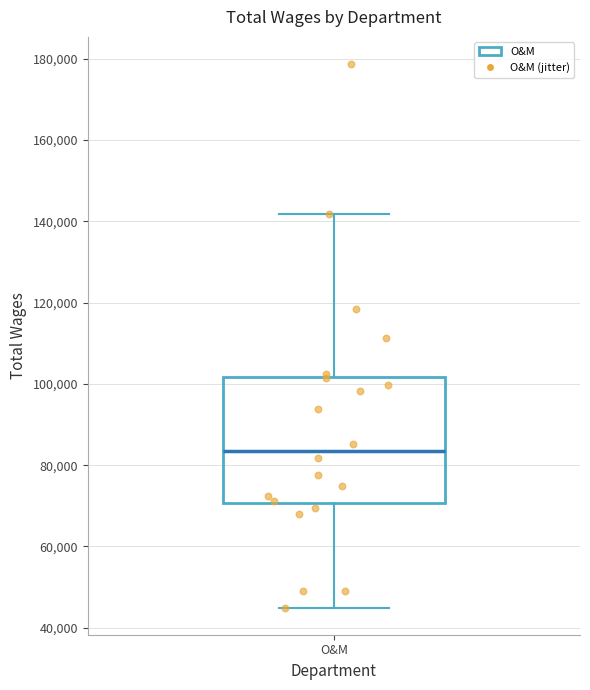

Read this box plot against the y-axis: the position of the median line, the range covered by the box, and the ends of both whiskers. The values are not printed on the chart, so give them approximately, as read against the axis.

median 84000, box 70000 to 102000, whiskers 44000 to 142000